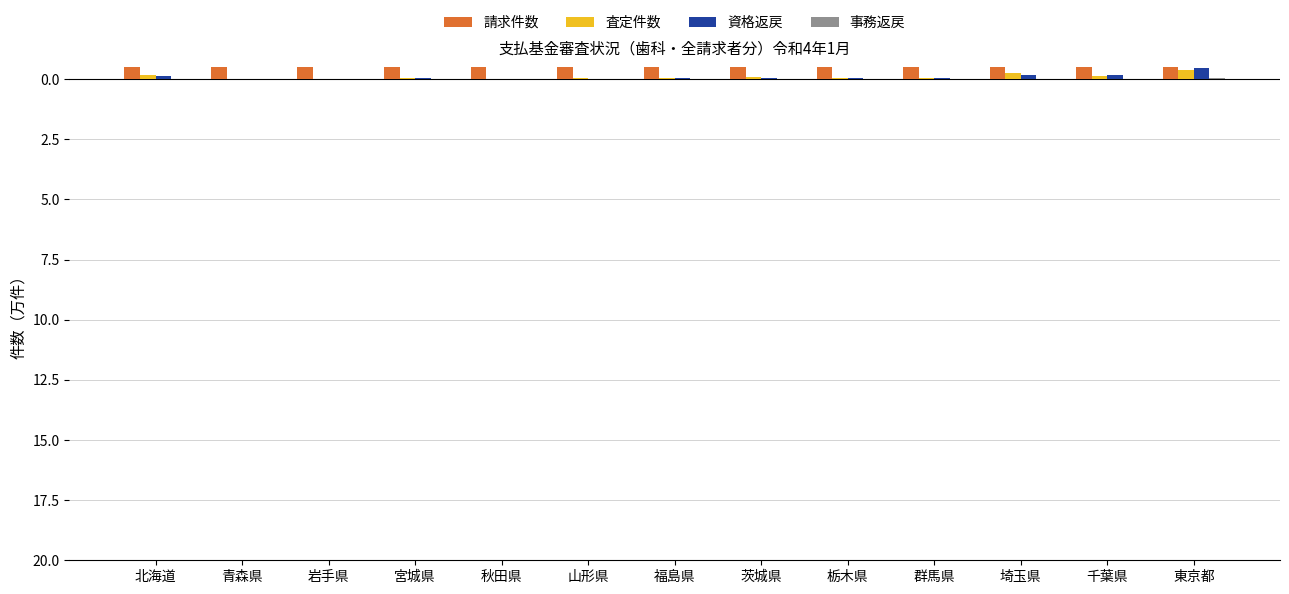

Is the value of 査定件数 at 岩手県 greater than the value of 事務返戻 at 栃木県?

No